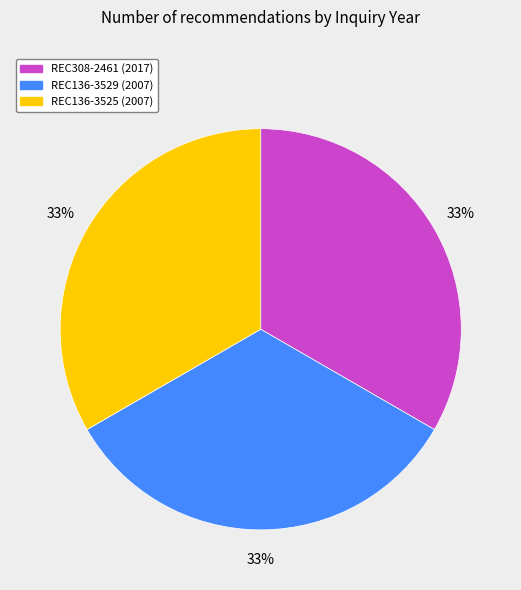

True or false: REC136-3529 (2007) accounts for 47% of the total.

False